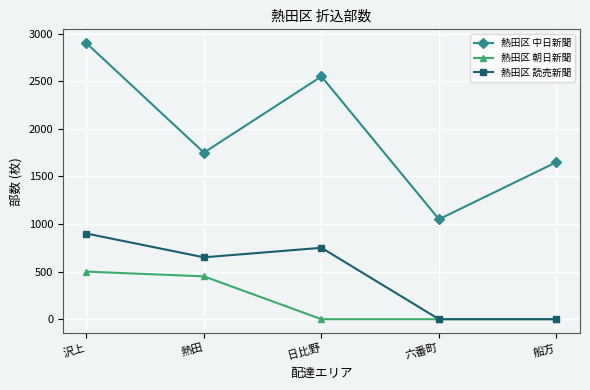

The 熱田区 中日新聞 series shows 596 at 船方. True or false?

False